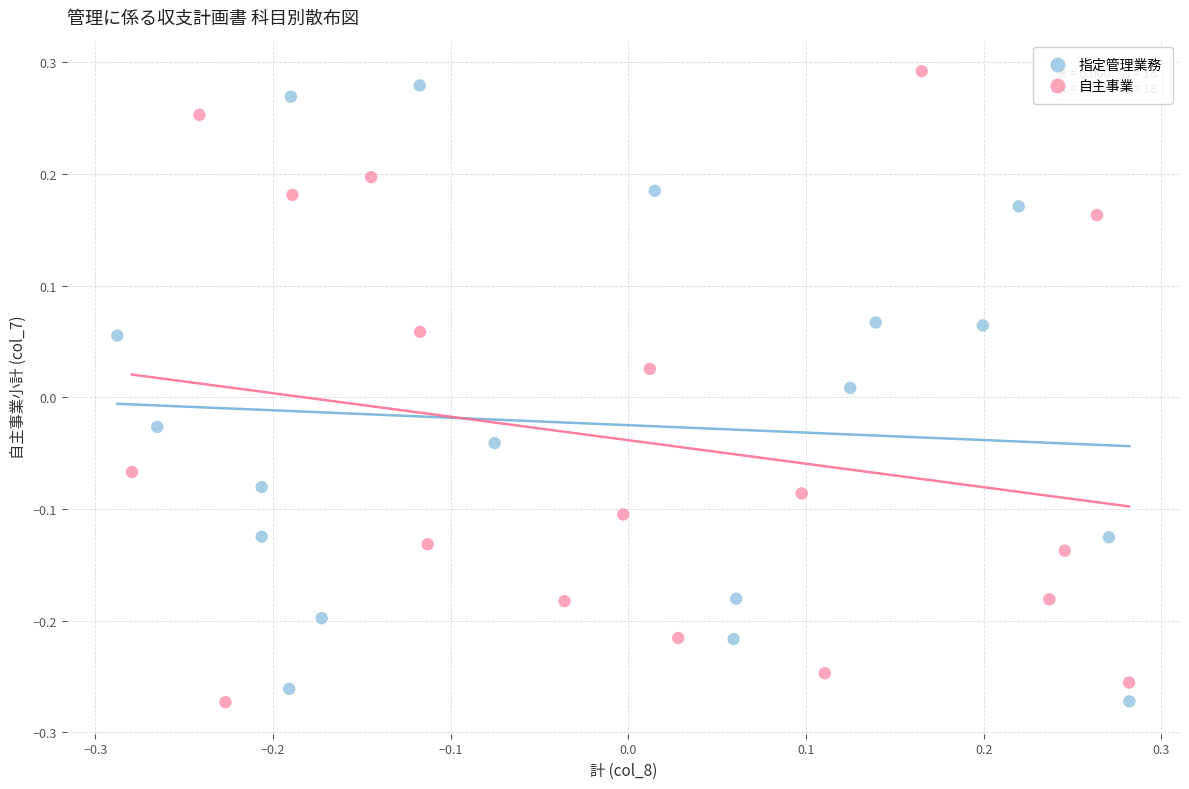

What are all the series names shown in the legend?

指定管理業務, 自主事業